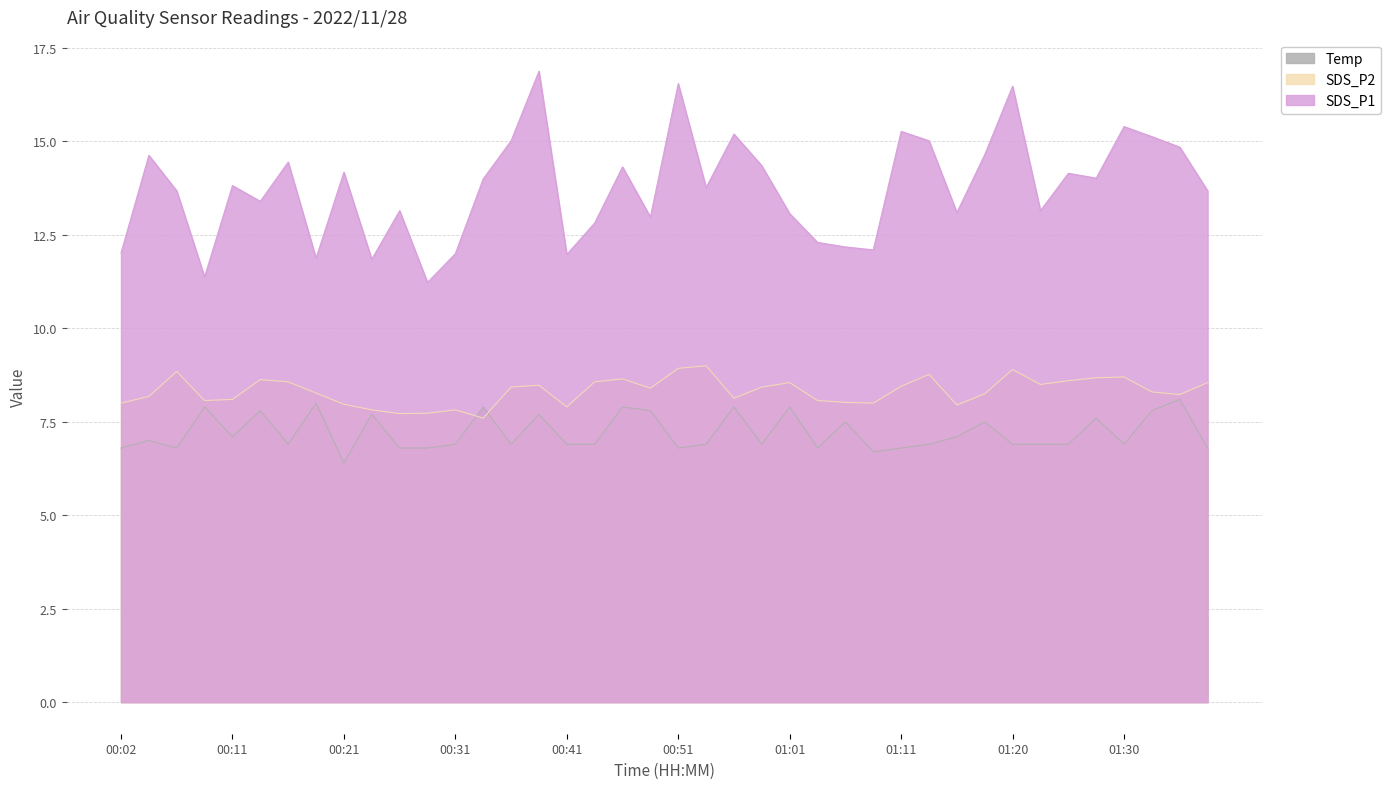

What is the value of the SDS_P1 point at the 16th from the left?

16.9